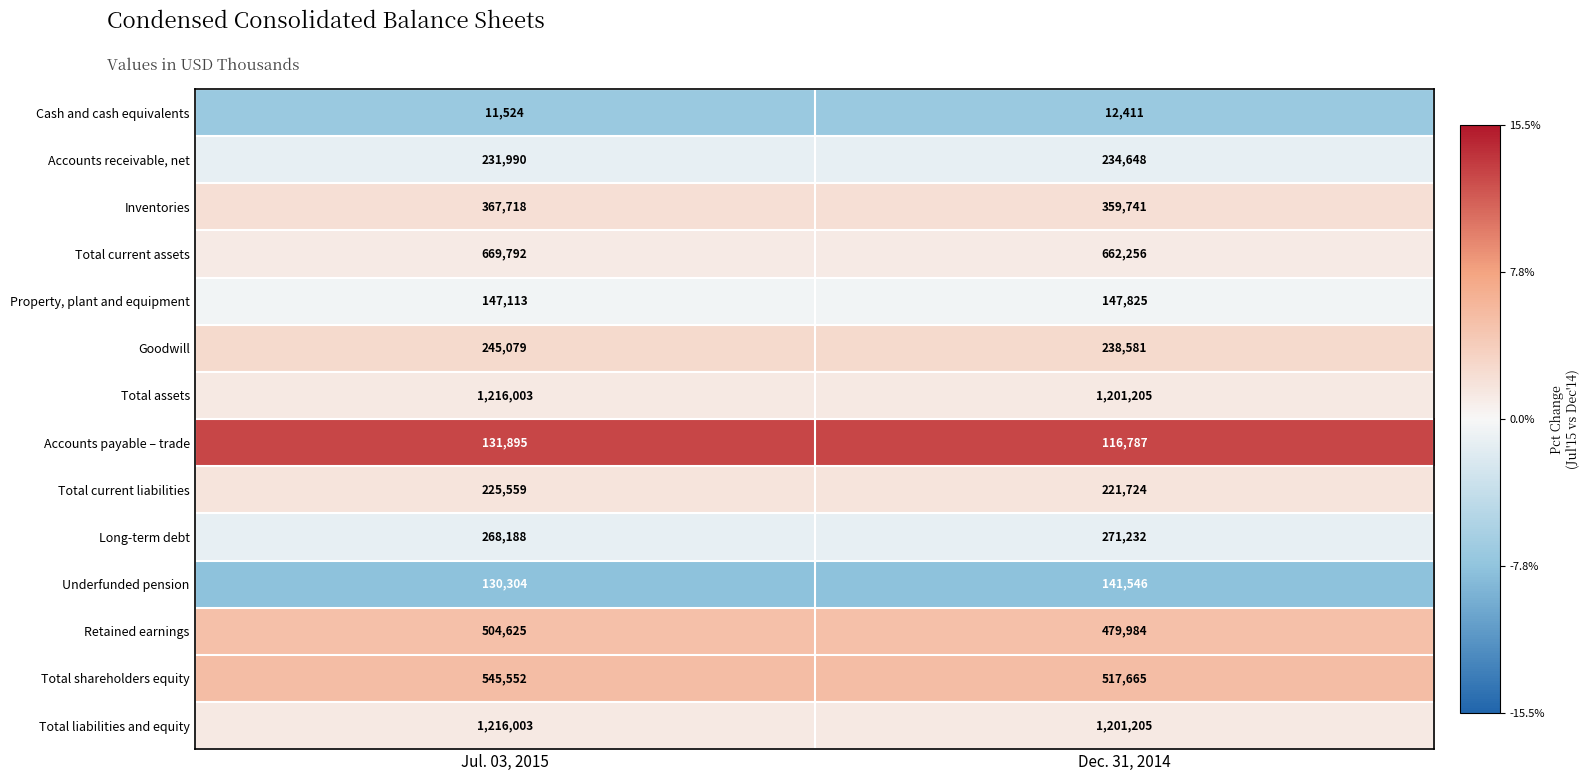

What is the average value of the Total current liabilities series?

223642